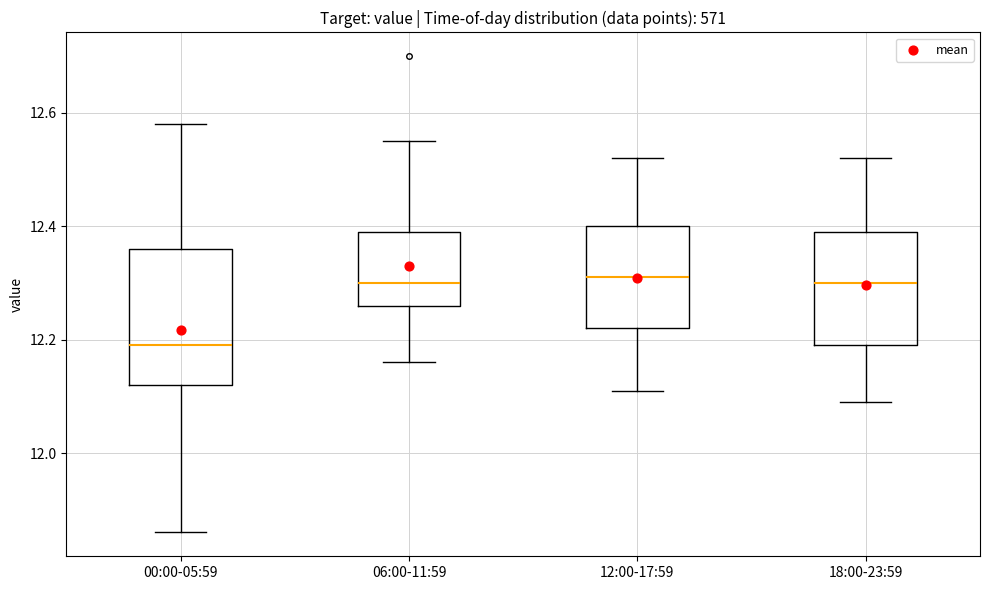

Where does the upper whisker of the box for 12:00-17:59 end on the y-axis? The values are not printed on the chart, so give them approximately, as read against the axis.

12.52